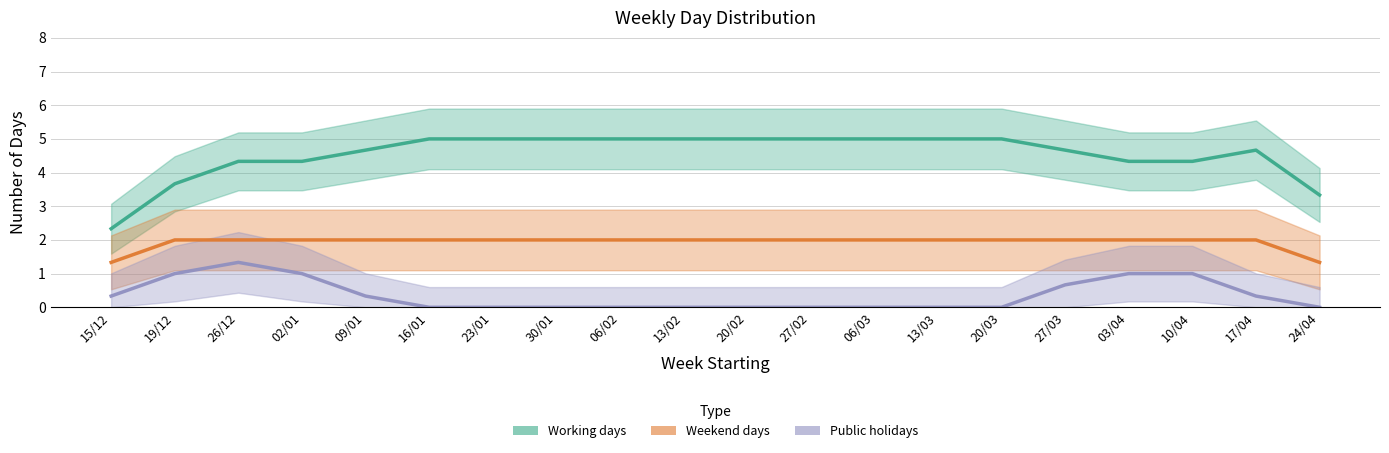

What position from the left is 23/01?

7